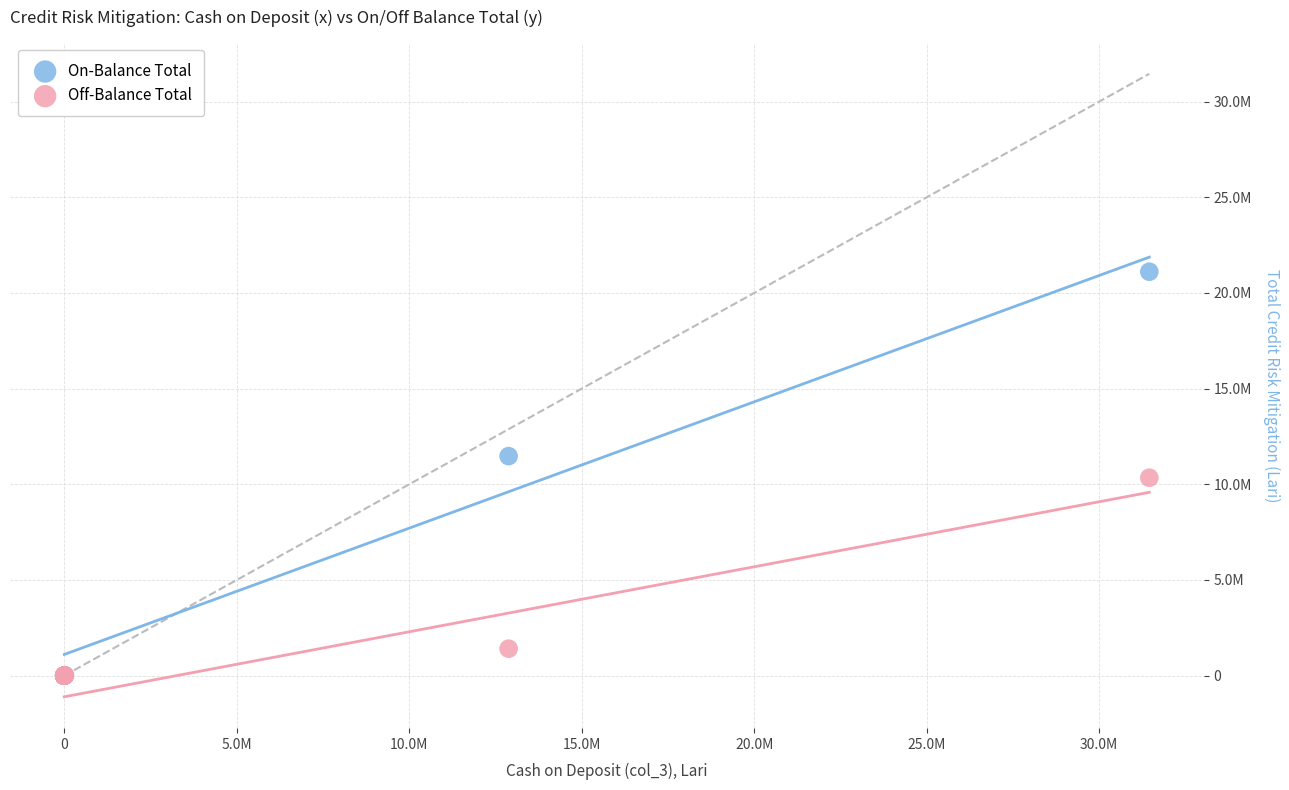

What are all the series names shown in the legend?

On-Balance Total, Off-Balance Total